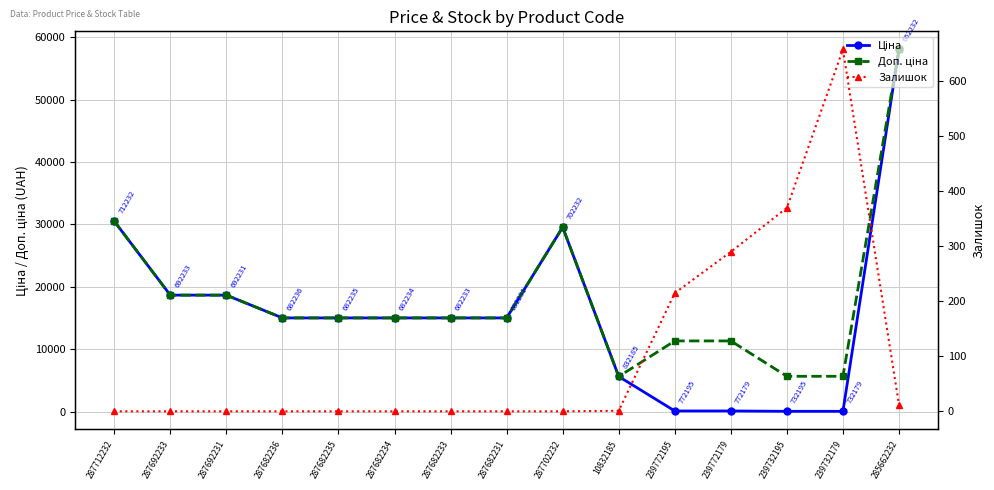

At which category is the sum across all series the highest?

285662232